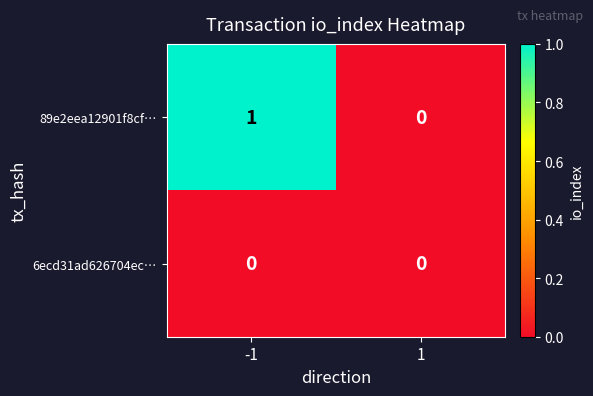

Which series has the widest spread of values?

89e2eea12901f8cf…